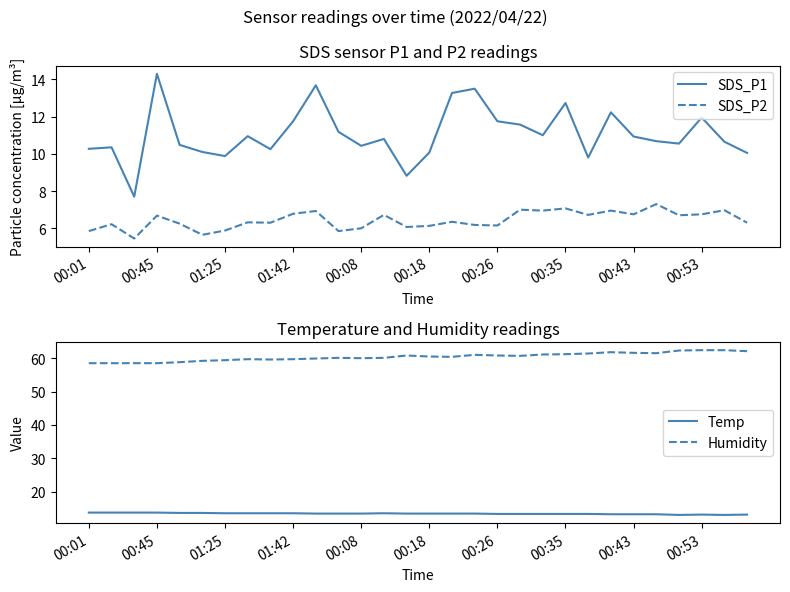

True or false: SDS_P1 and Humidity intersect in this chart.

False